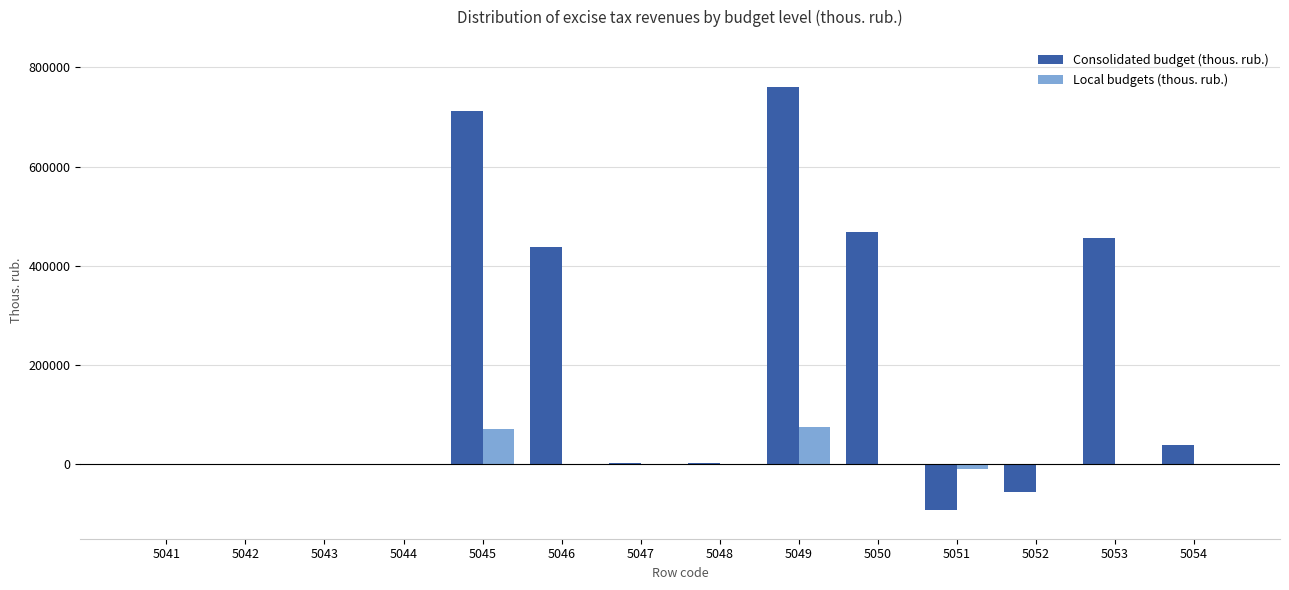

Which series has the largest total across all categories?

Consolidated budget (thous. rub.)